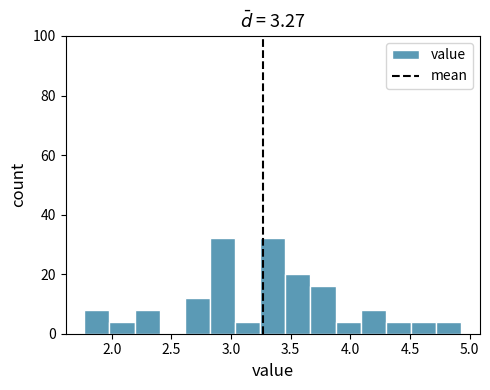

What is the height of the bar covering 2.00 to 2.20 on the x-axis? Neither the bar edges nor the heights are printed on the chart, so give them approximately, as read against the axes.

4